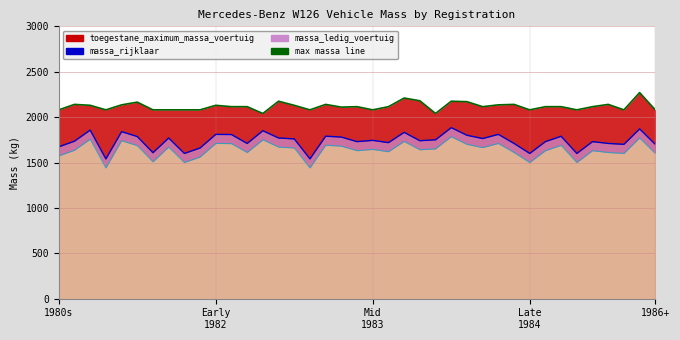

Which series changed the most between 9 and 34?

rijklaar line